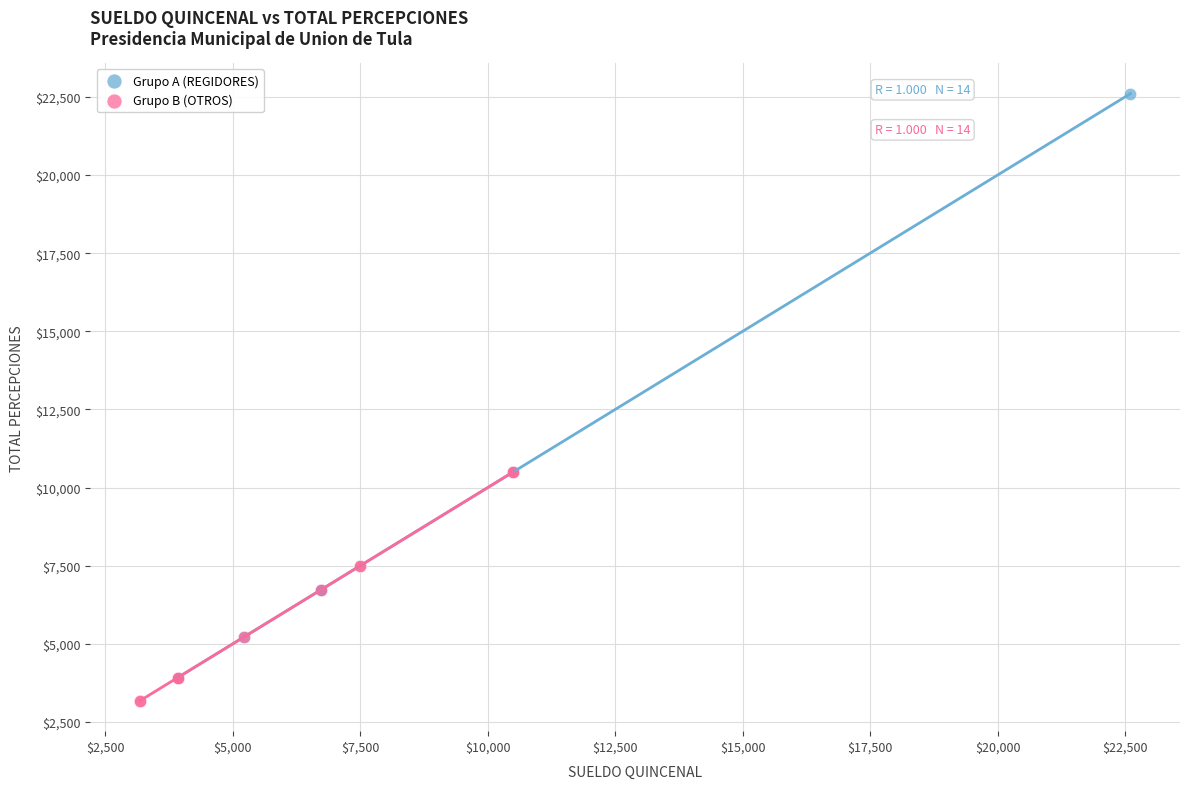

Which series contains the lowest Y value?

Grupo B (OTROS)